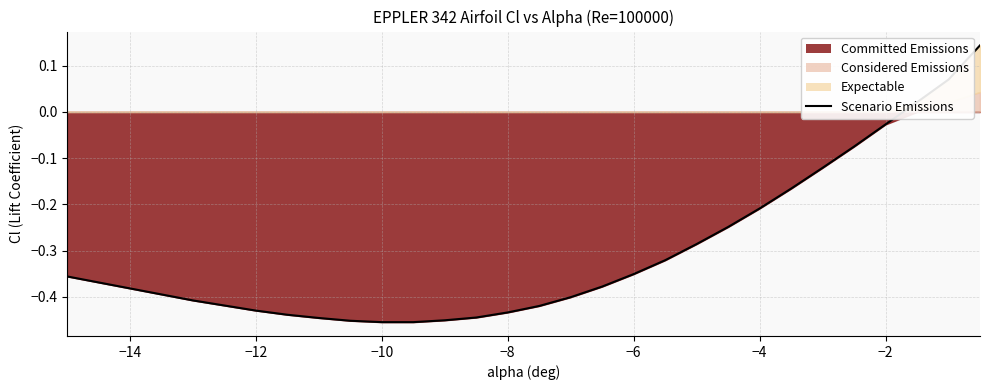

How many values are below zero?

27